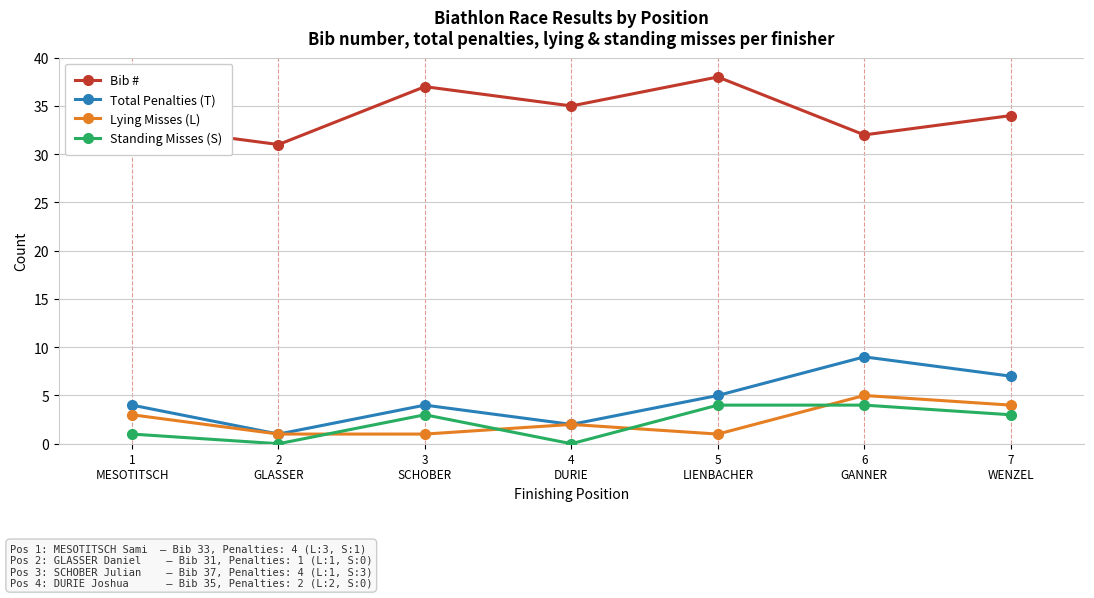

True or false: Bib # and Total Penalties (T) intersect in this chart.

False